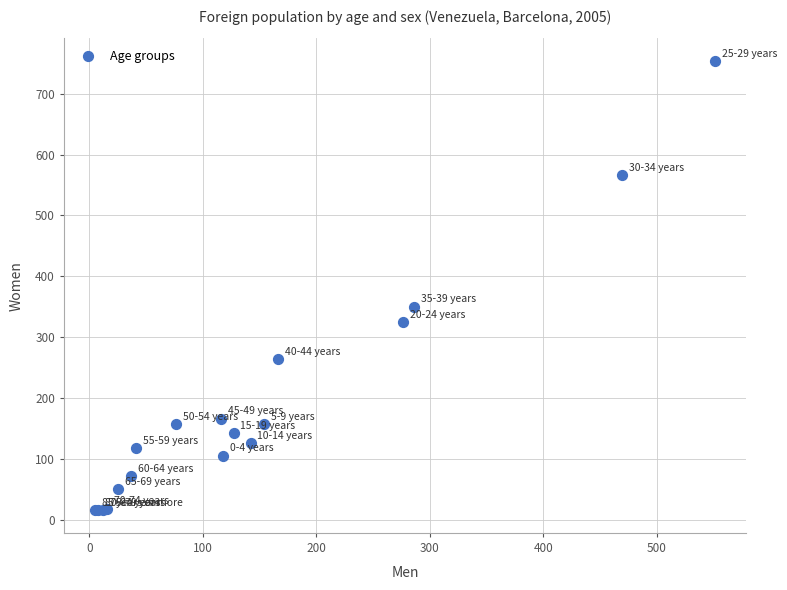

What Y value in the scatter plot is closest to 384?

350